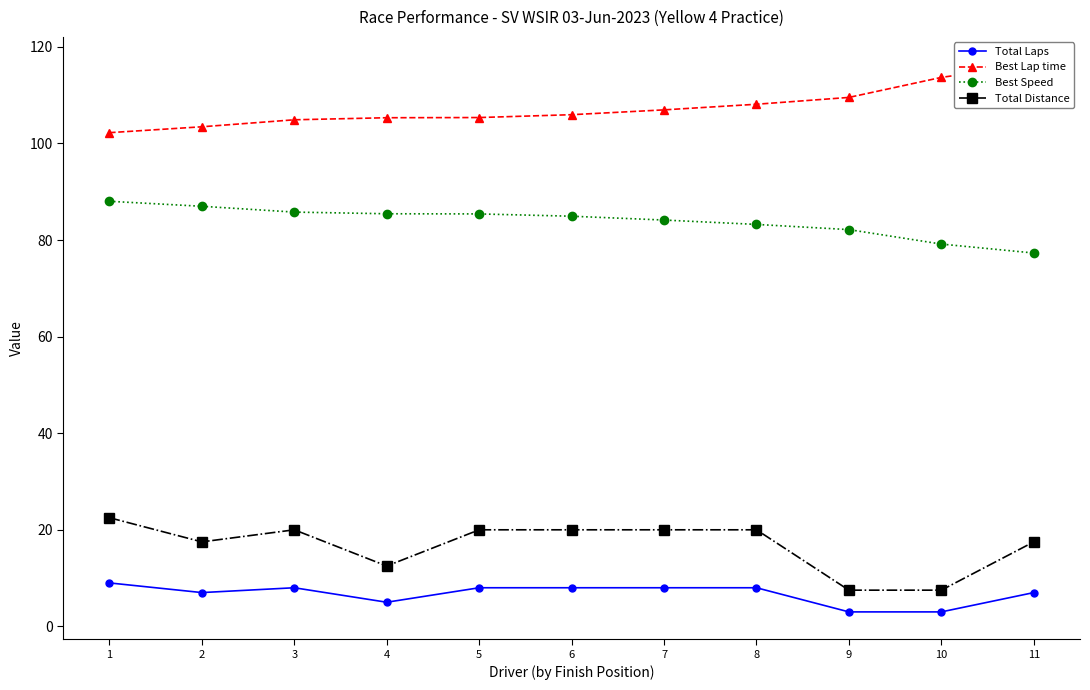

How many data points in Best Lap time are less than 105?

3